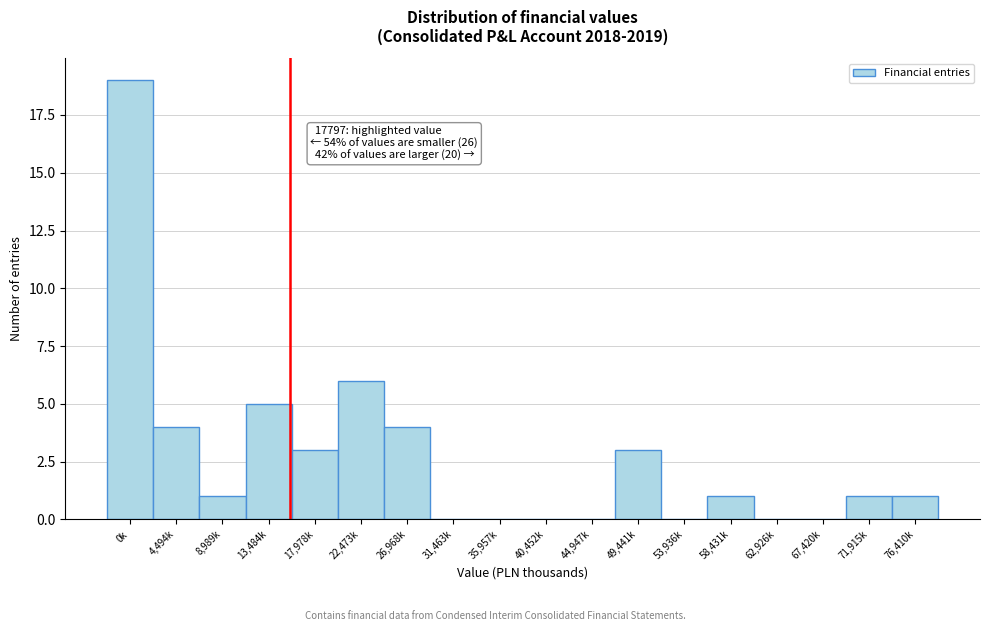

Reading right to left, list all the values displayed in this chart.

76,410k=1	71,915k=1	67,420k=0	62,926k=0	58,431k=1	53,936k=0	49,441k=3	44,947k=0	40,452k=0	35,957k=0	31,463k=0	26,968k=4	22,473k=6	17,978k=3	13,484k=5	8,989k=1	4,494k=4	0k=19